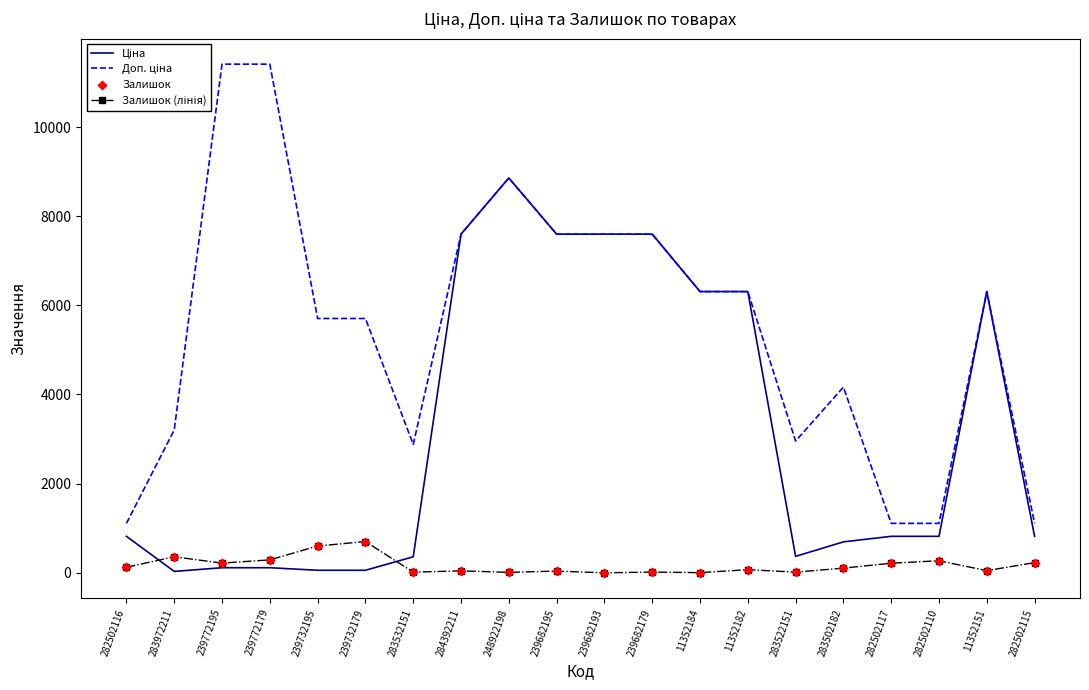

Is the value of Ціна at 239772195 greater than the value of Доп. ціна at 239732195?

No